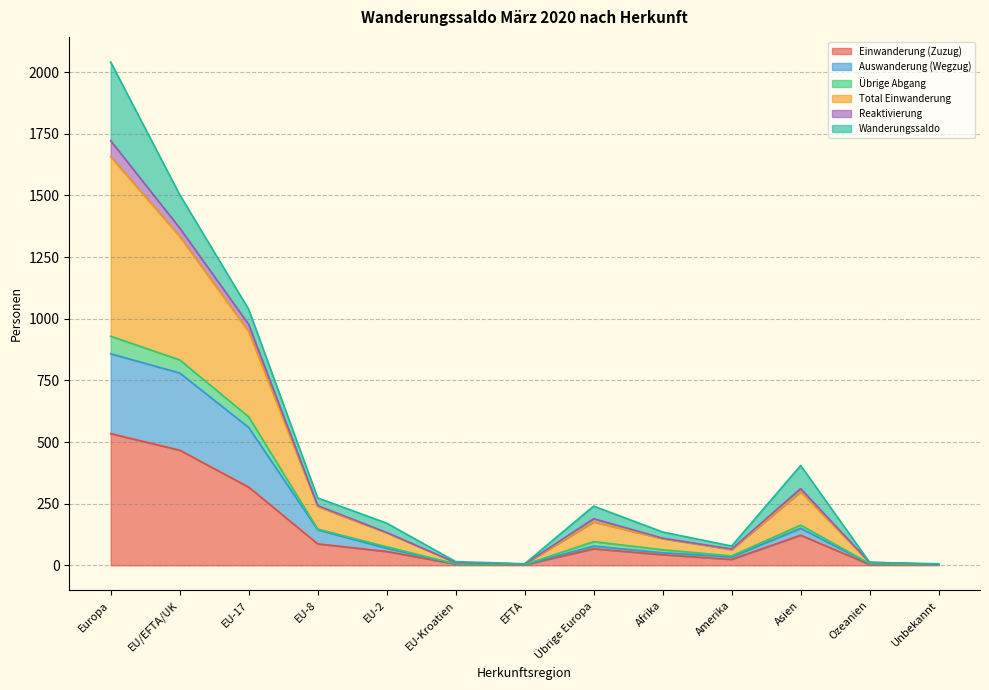

What is the maximum value for Einwanderung (Zuzug)?

534